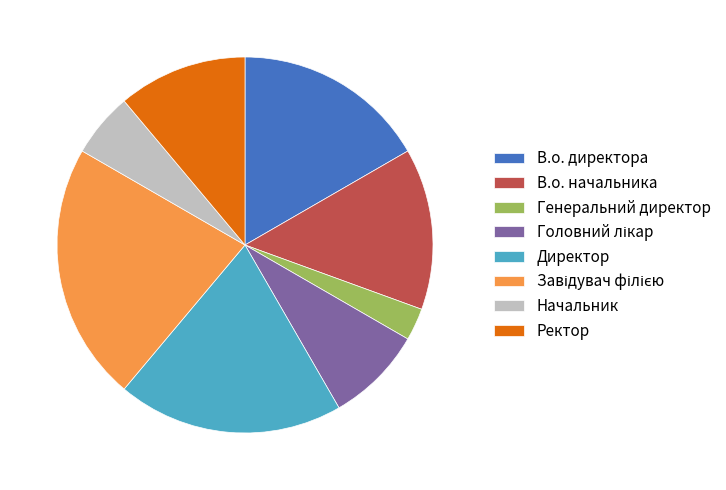

What is the smallest slice in the pie chart?

Генеральний директор